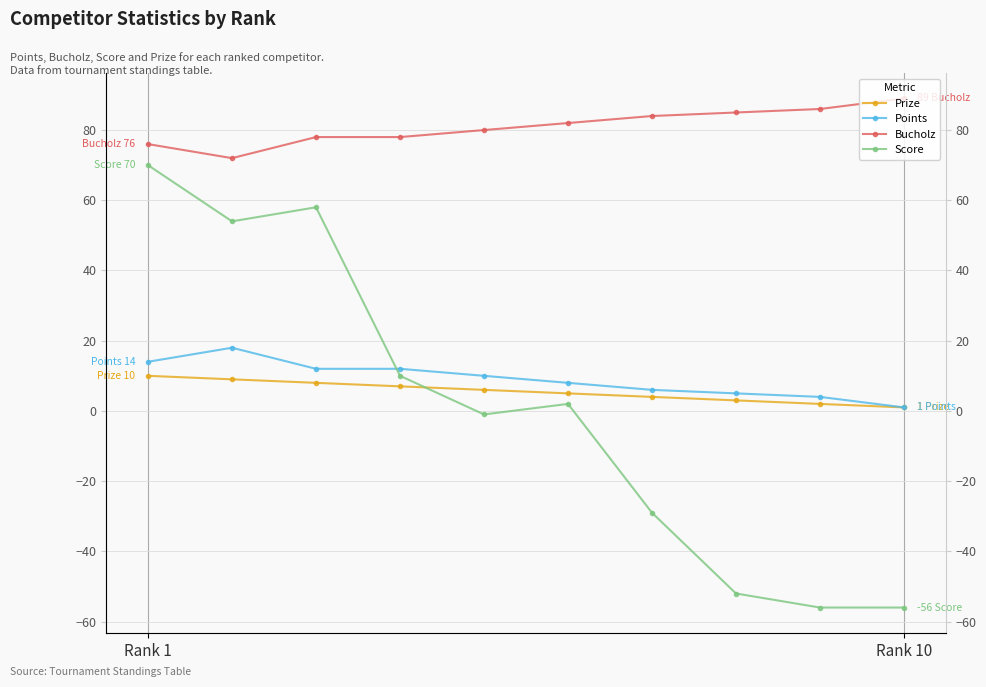

What is the lowest value of the Points series?

1